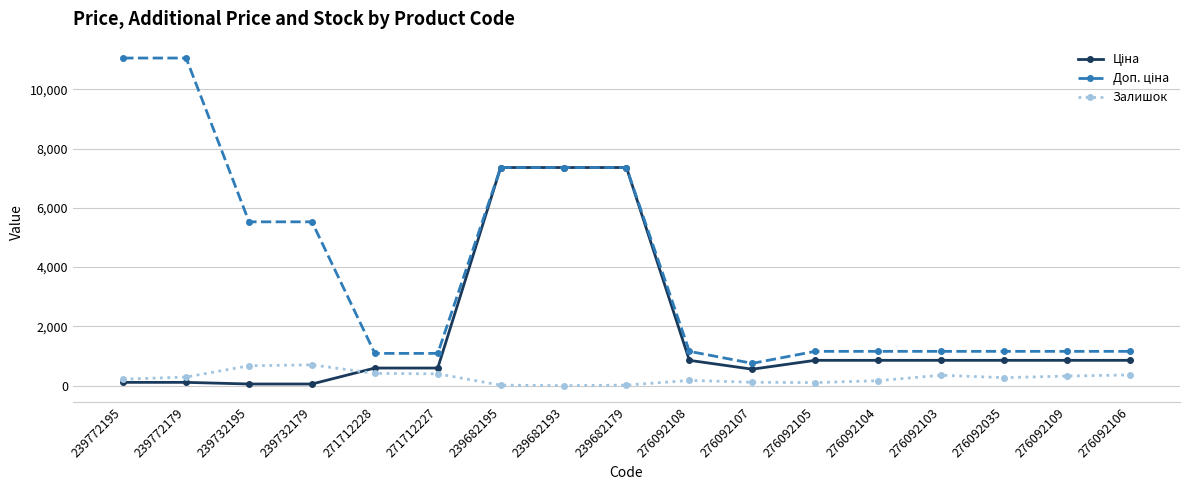

How many categories are shown in the chart?

17